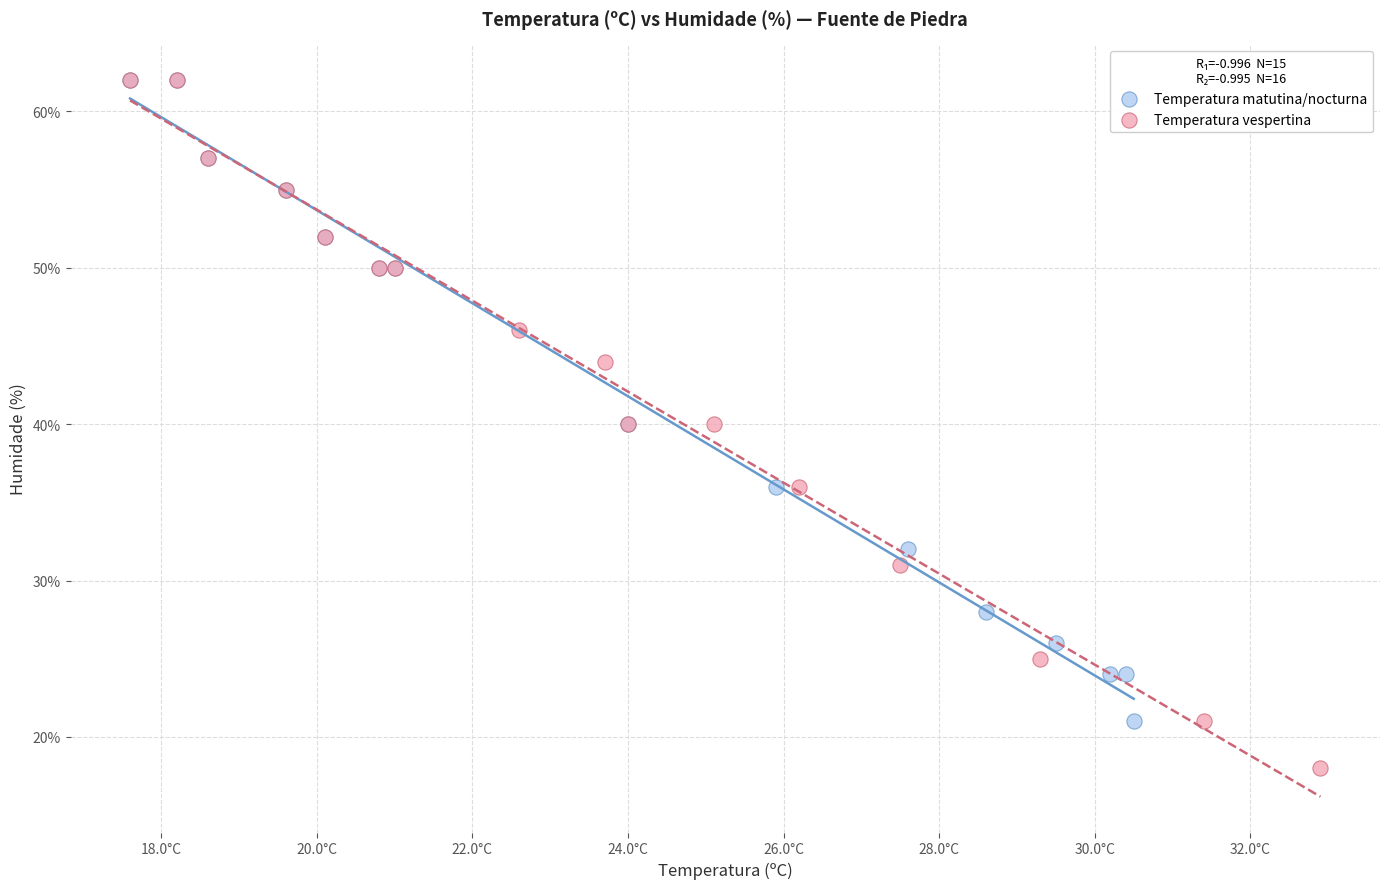

Which series contains the lowest Y value?

Temperatura vespertina